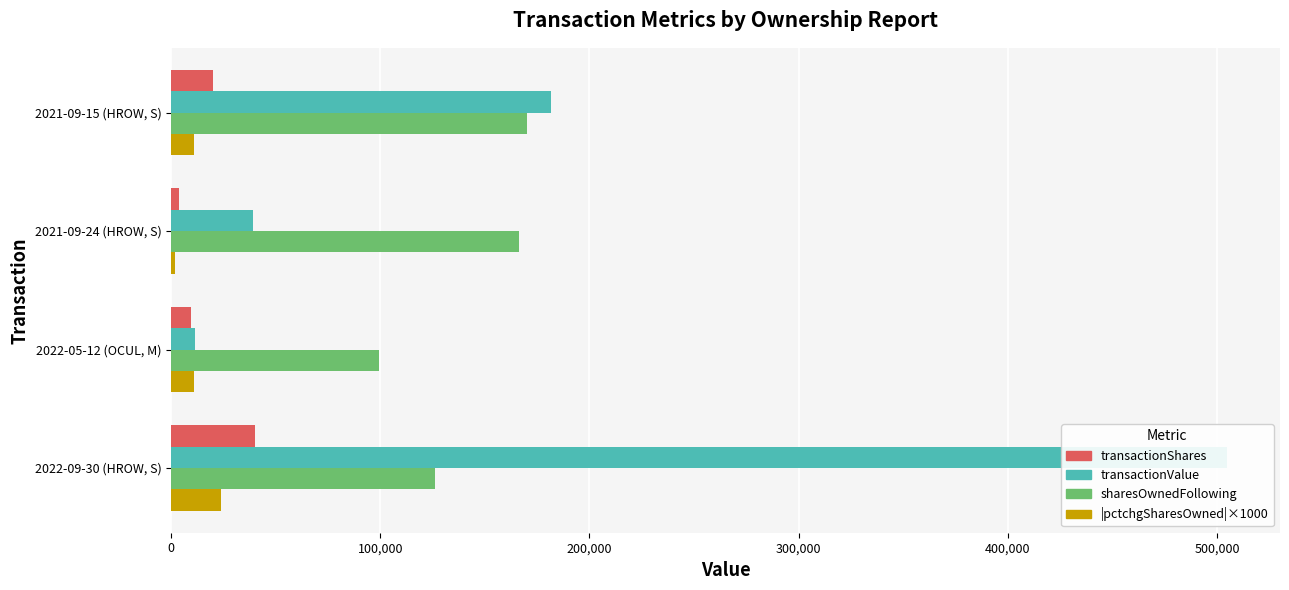

Which series has the widest spread of values?

transactionValue